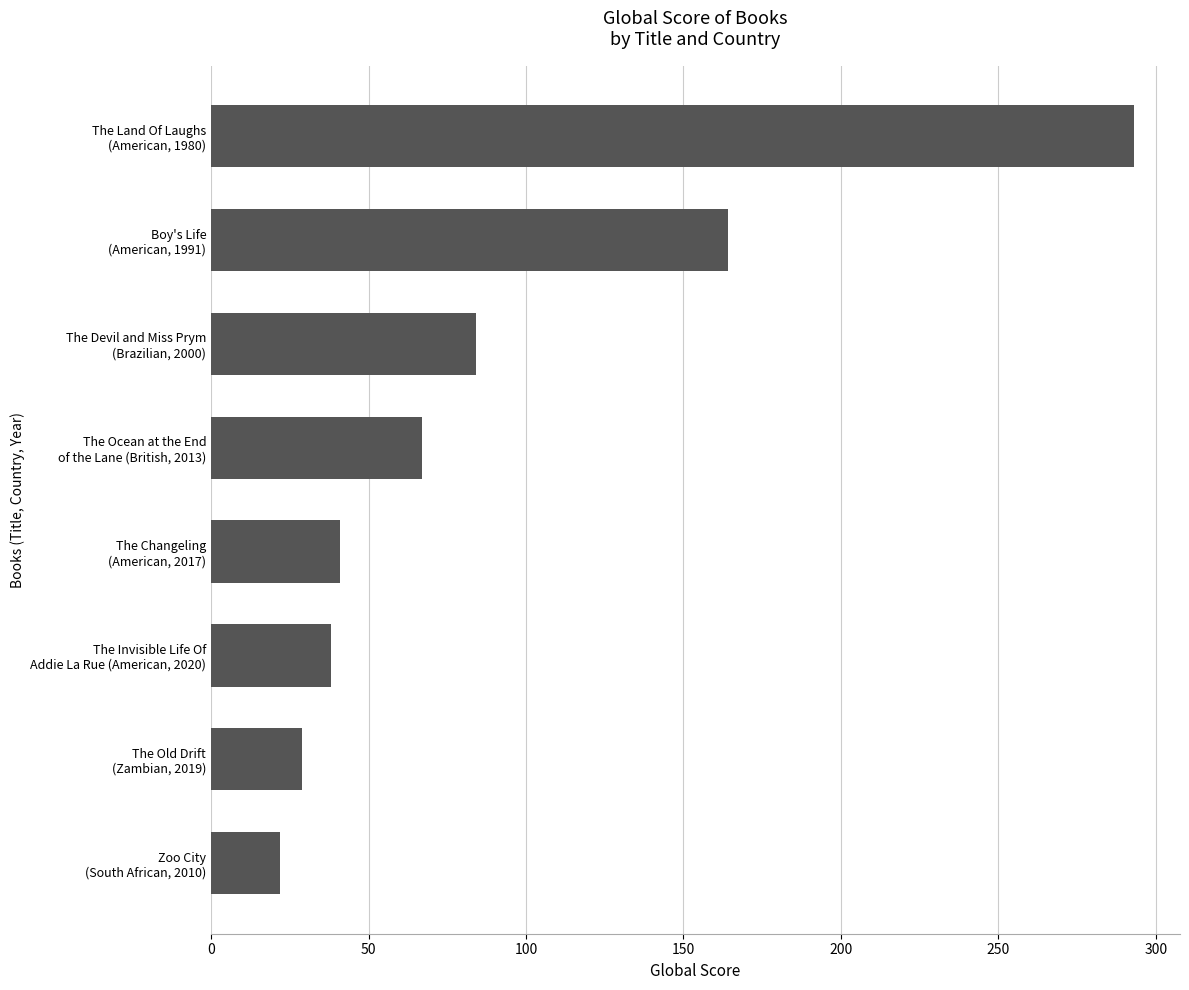

What is the maximum value shown in the chart?

293